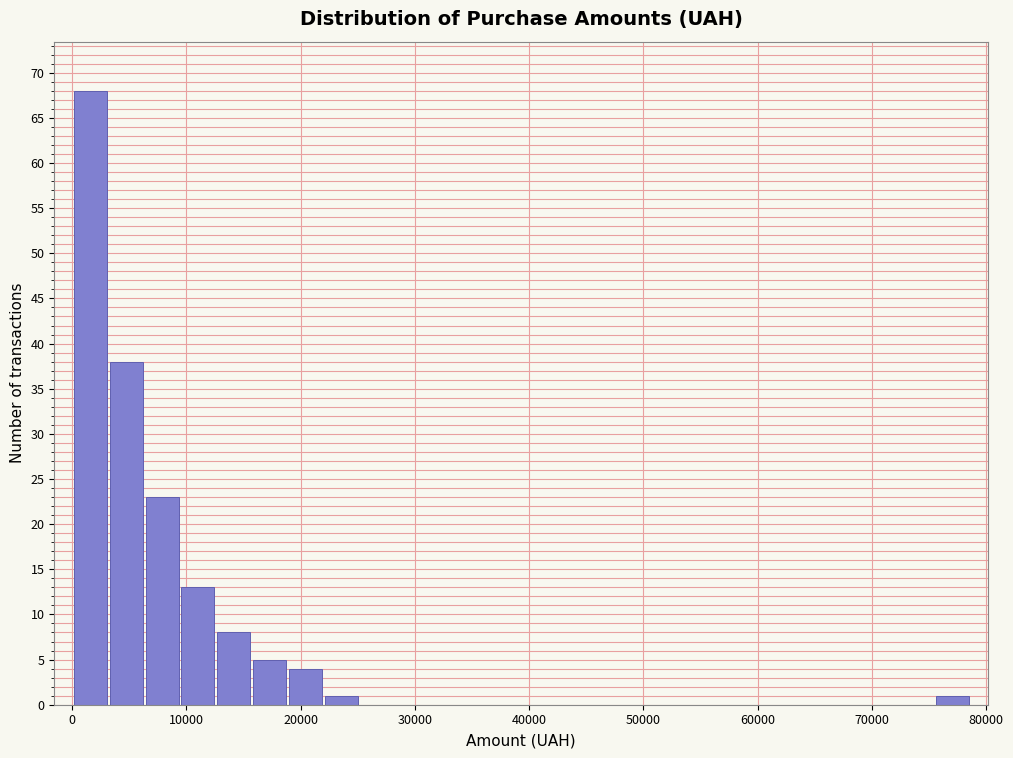

Around what value on the x-axis is the tallest bar? Give the approximate position of its centre, as read against the axis.

2000